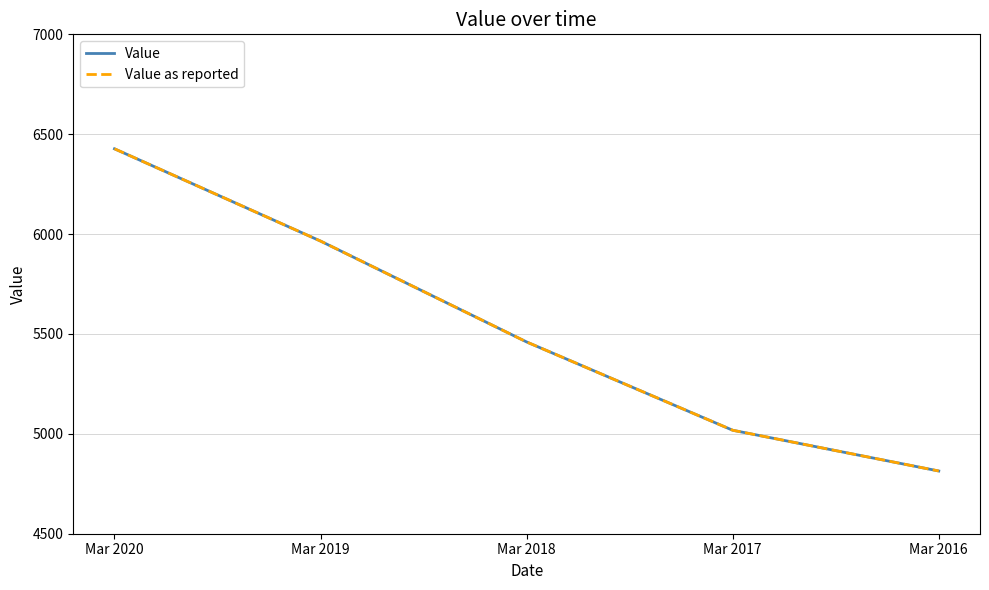

Is this an area chart (filled region under the line)?

No